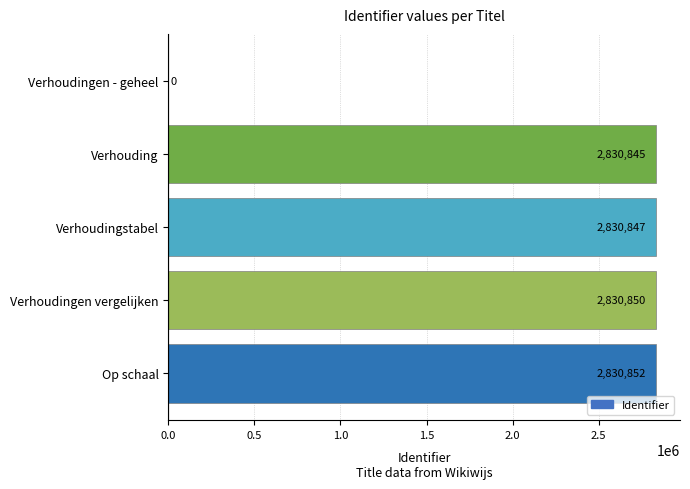

Where is the data nearest to the value 1415426?

Verhouding